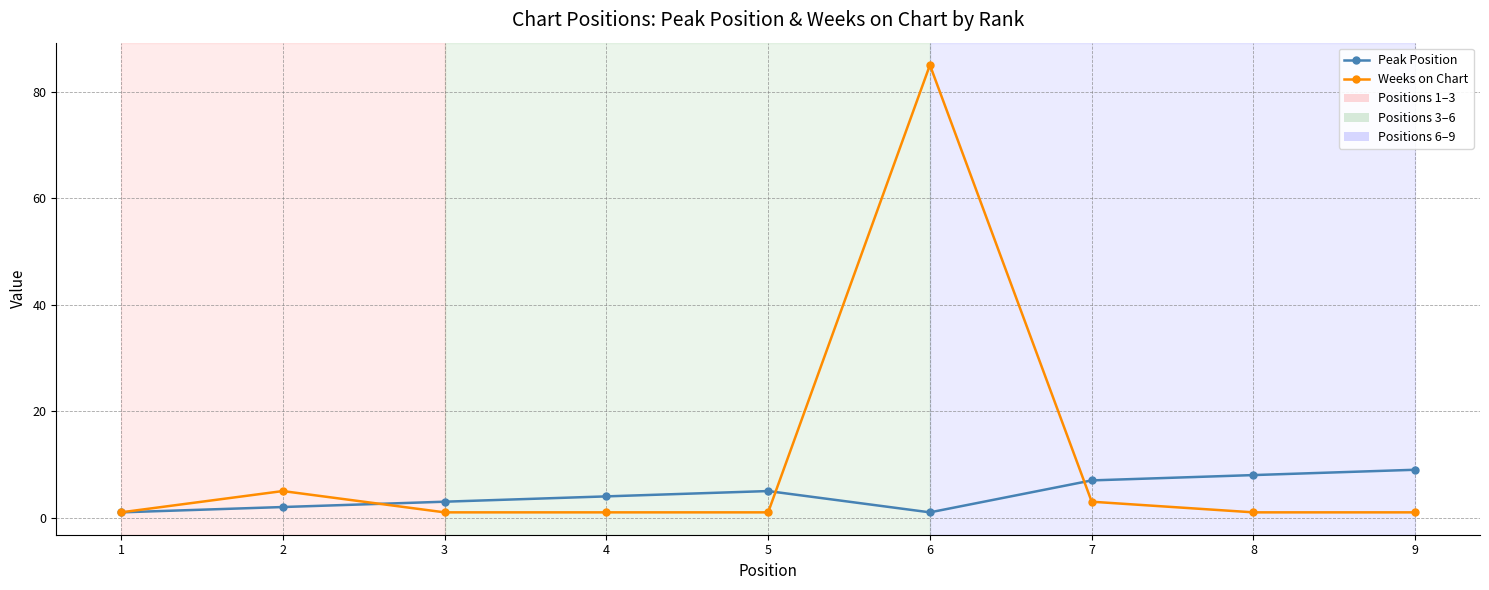

Which series has the widest spread of values?

Weeks on Chart